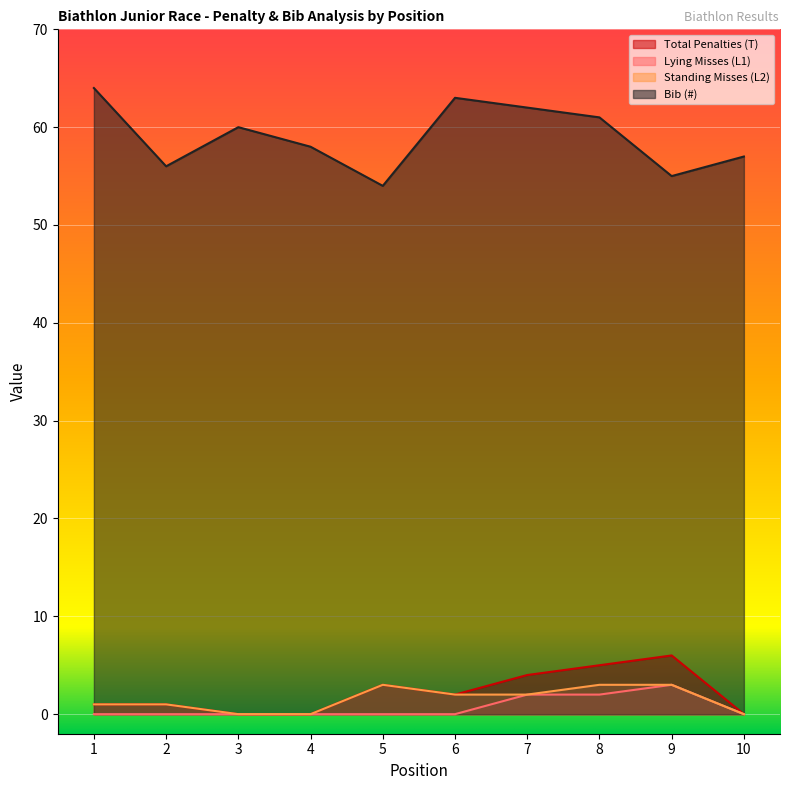

At how many categories does at least one series exceed 33?

10